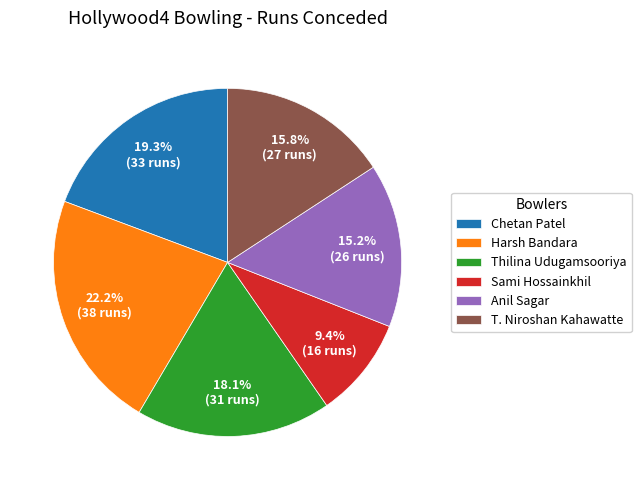

Is the sum of Sami Hossainkhil and Chetan Patel greater than half?

No